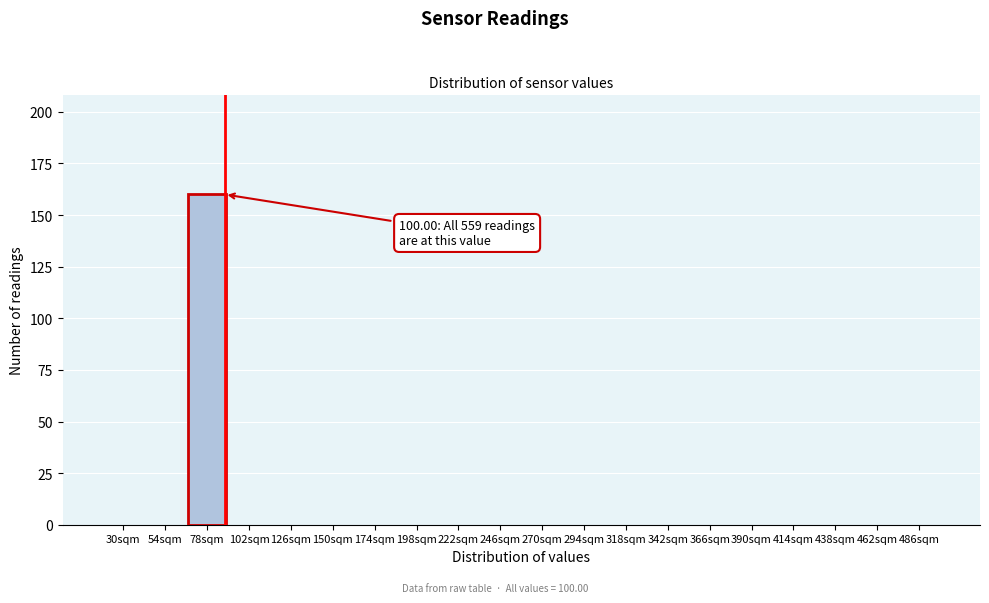

Reading left to right, what are all the values shown in this chart?

30sqm=0	54sqm=0	78sqm=160	102sqm=0	126sqm=0	150sqm=0	174sqm=0	198sqm=0	222sqm=0	246sqm=0	270sqm=0	294sqm=0	318sqm=0	342sqm=0	366sqm=0	390sqm=0	414sqm=0	438sqm=0	462sqm=0	486sqm=0